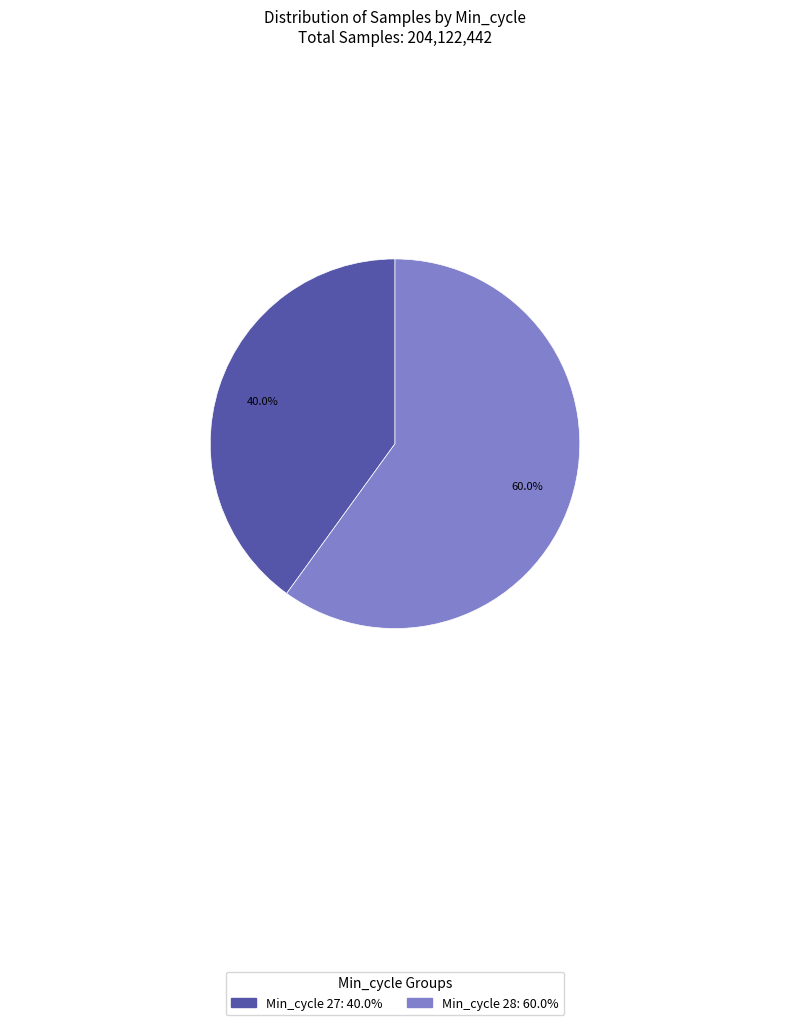

Does any single category account for the majority?

Yes